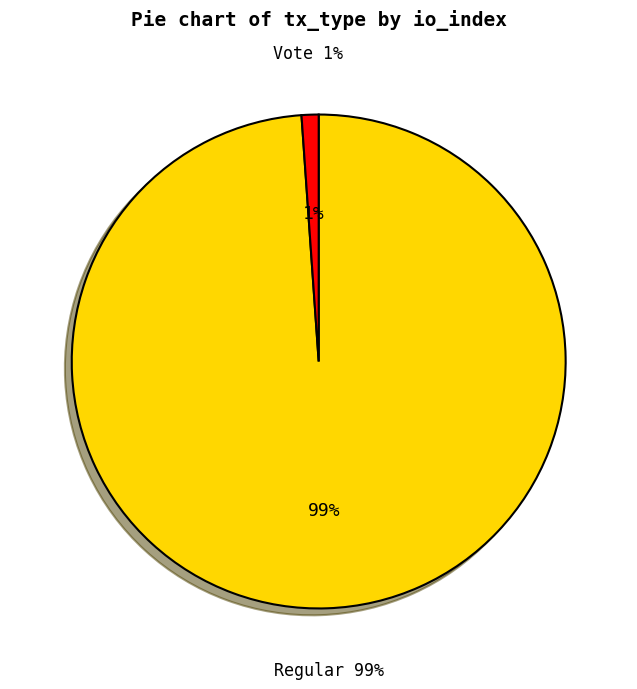

To the nearest percent, what portion does Regular (io_index=178) represent?

99%